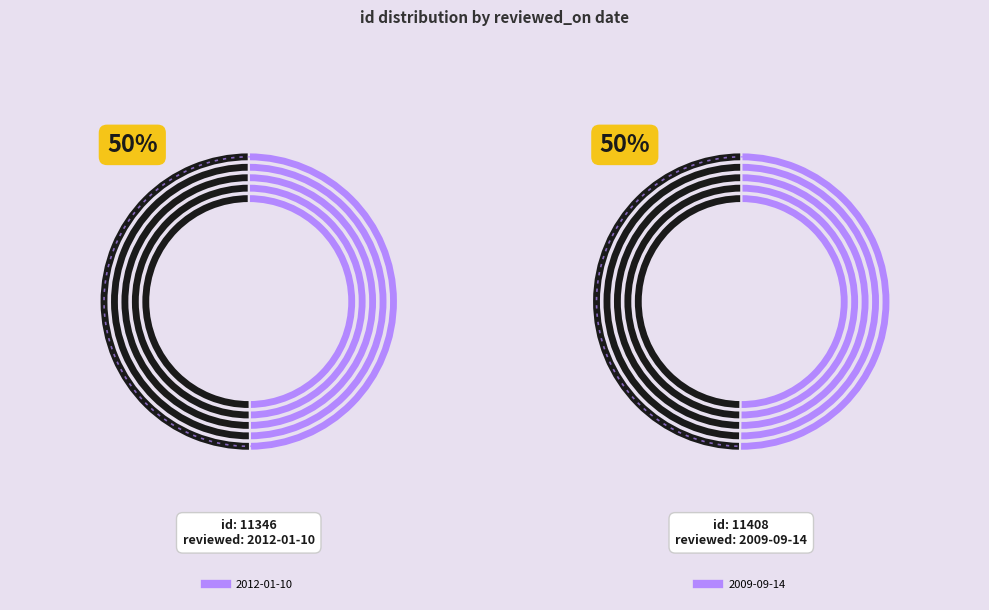

To the nearest percent, what is the combined percentage of 2012-01-10 and 2009-09-14?

100%